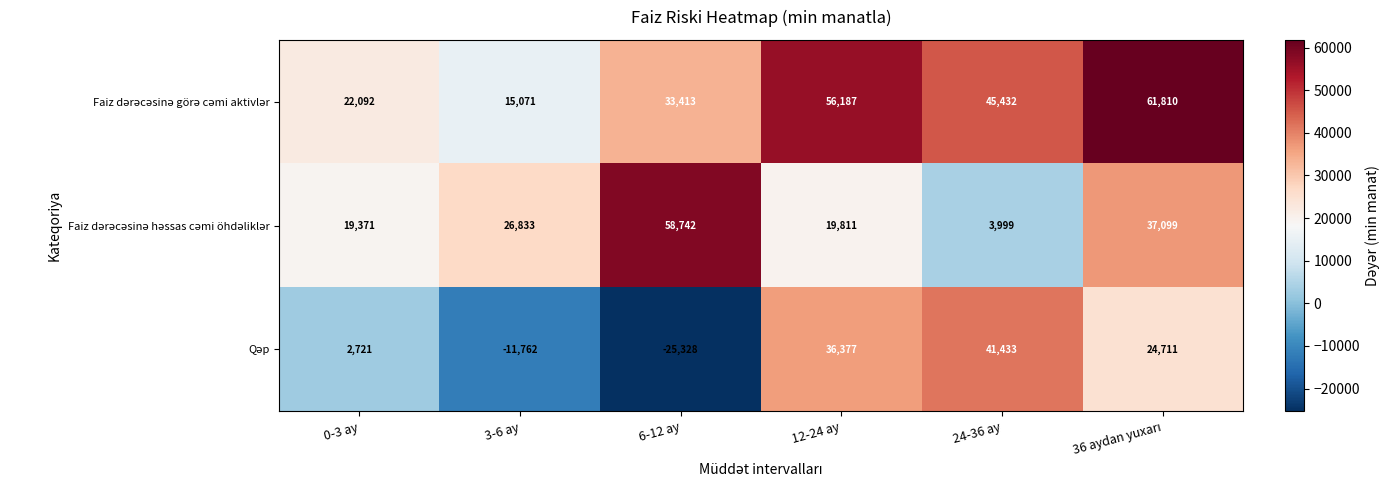

What is the total value across all series at 12-24 ay?

112375